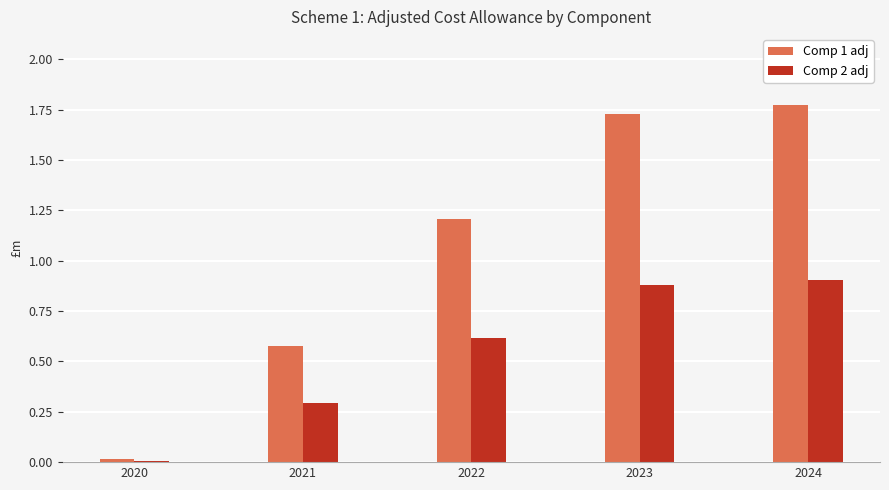

At 2022, list the series in order from largest to smallest.

Comp 1 adj, Comp 2 adj